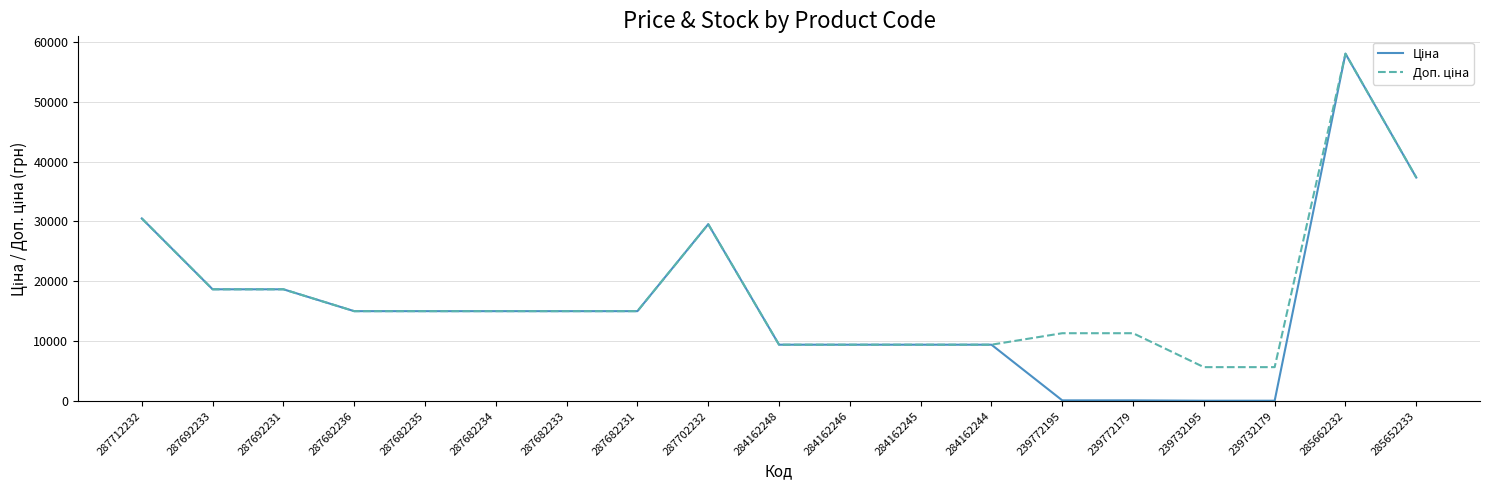

At which category is the sum across all series the highest?

285662232